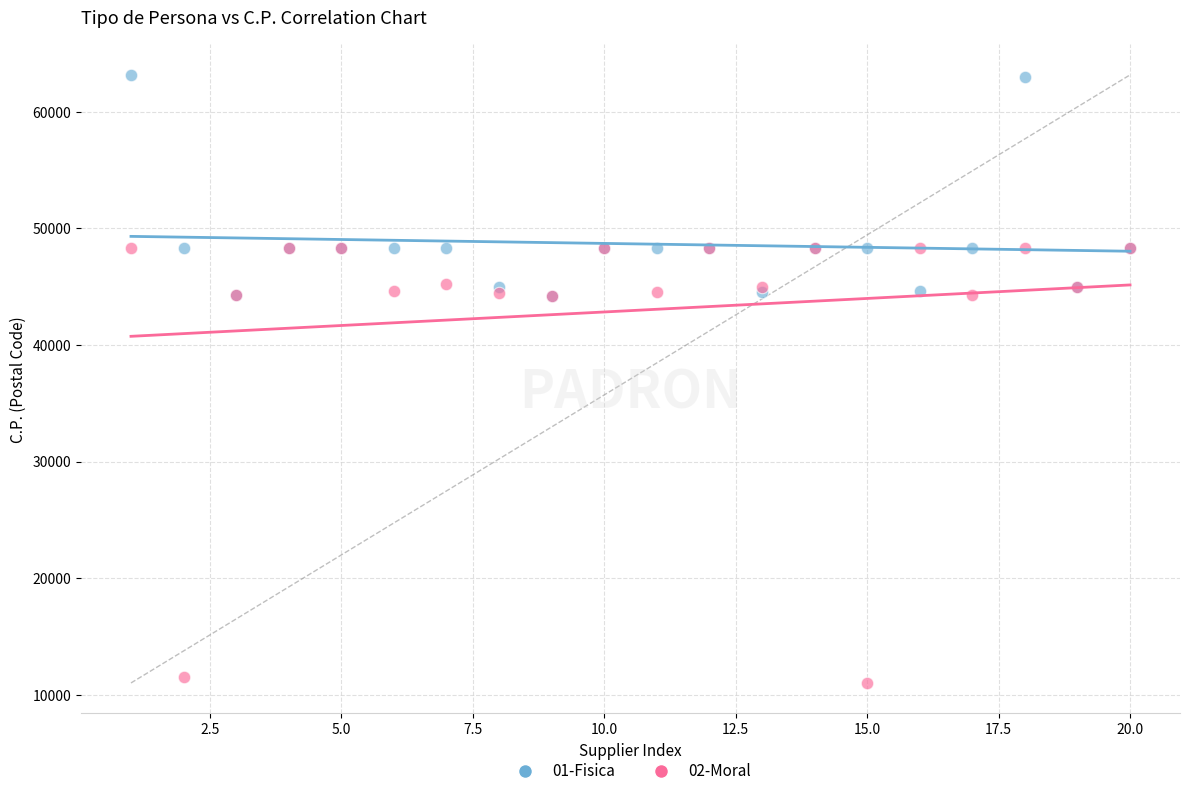

Which series reaches the minimum Y coordinate?

02-Moral